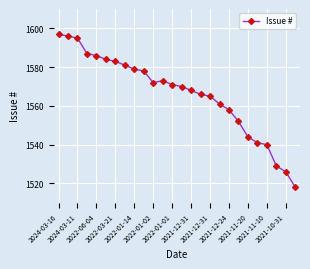

What is the average value?

1566